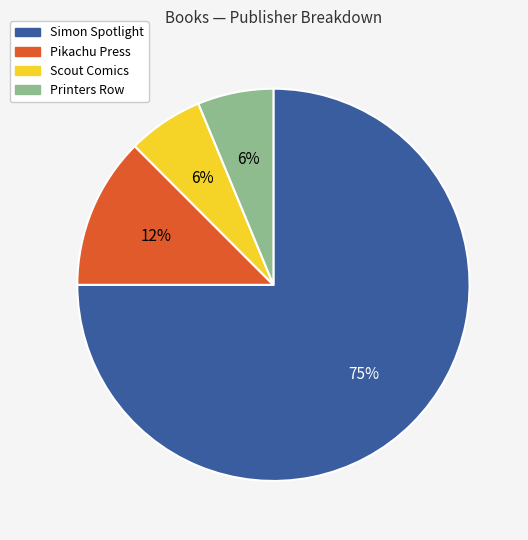

To the nearest percent, what is the average slice percentage?

25%